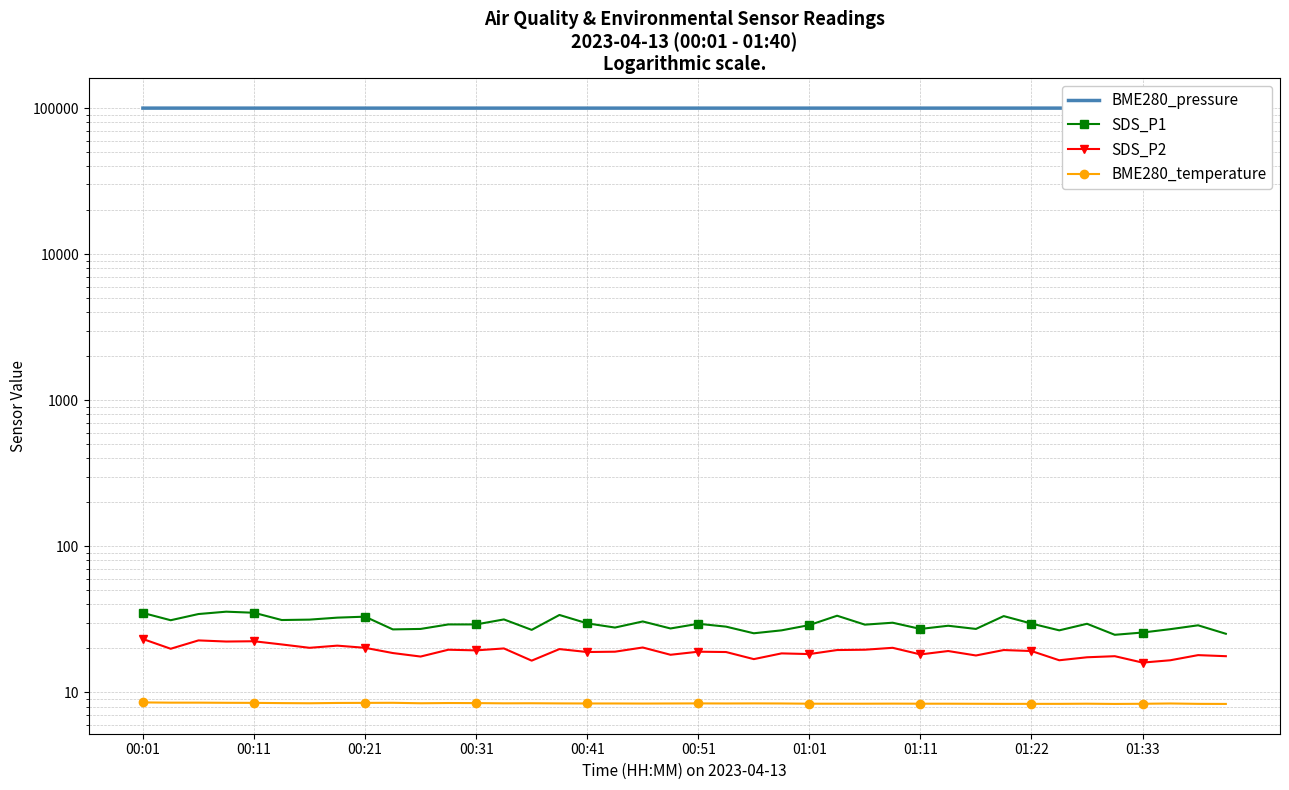

What is the difference between the highest and lowest values at 01:01?

99940.2